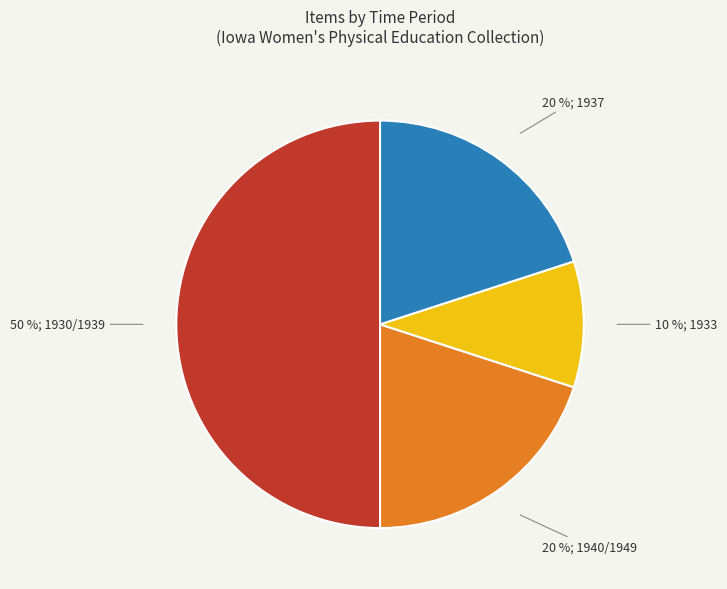

Which has a higher value, 20 %; 1937 or 50 %; 1930/1939?

50 %; 1930/1939